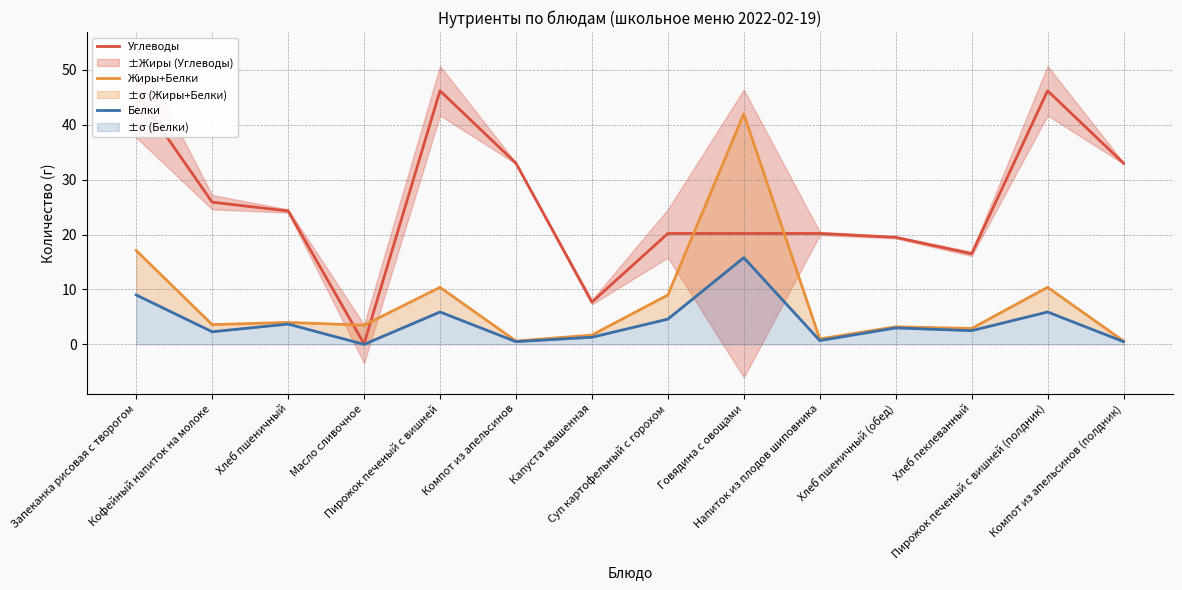

The value of Жиры+Белки at Пирожок печеный с вишней (полдник) is 10.4. True or false?

True